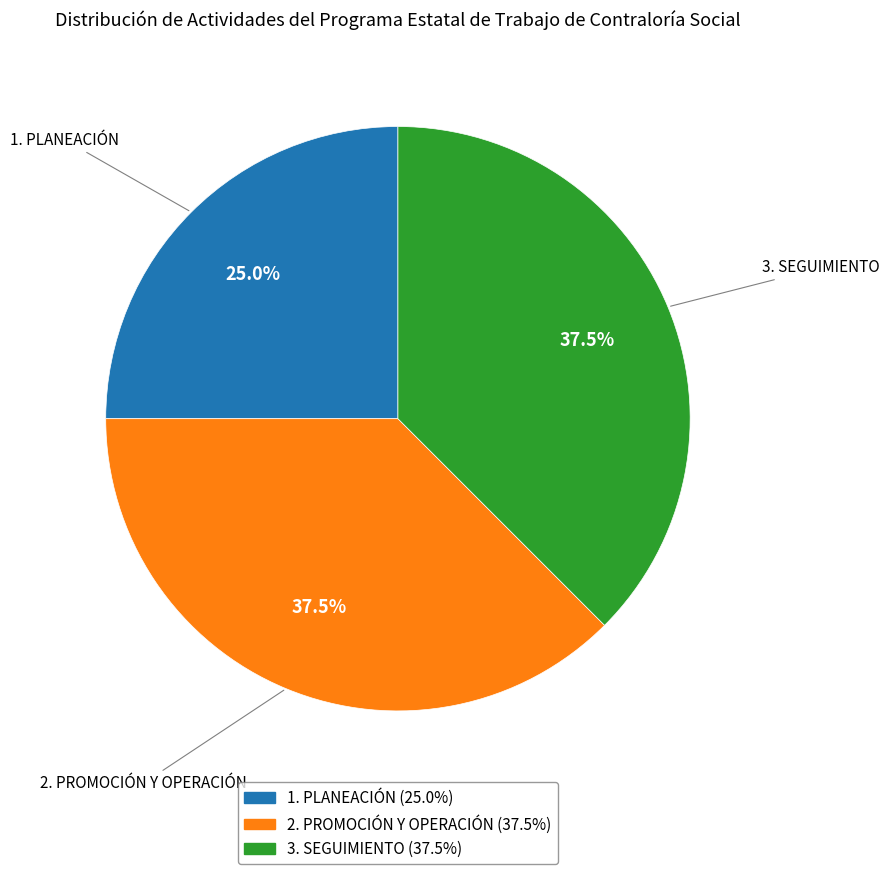

How many segments does this pie chart have?

3